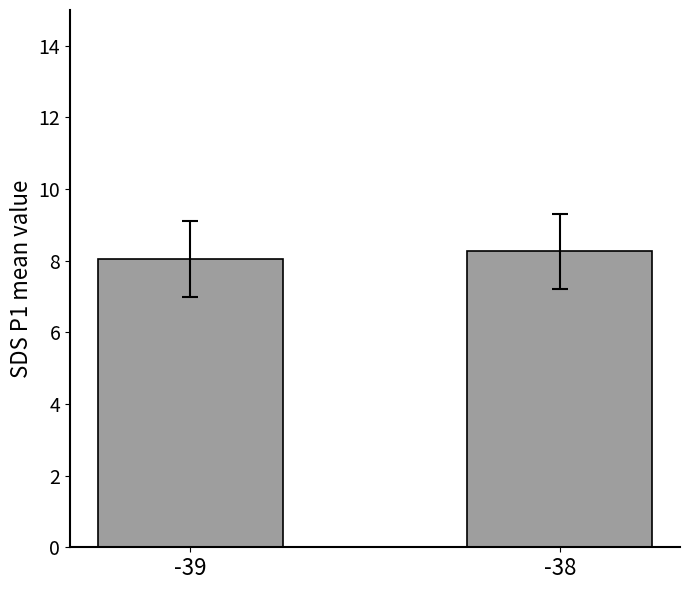

Reading right to left, extract all data points from this chart.

-38=8.3	-39=8.1